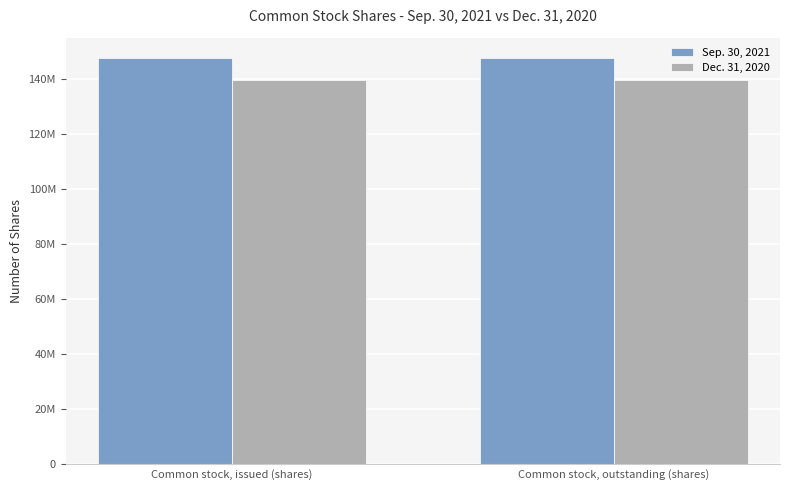

What position from the left is Common stock, issued (shares)?

1